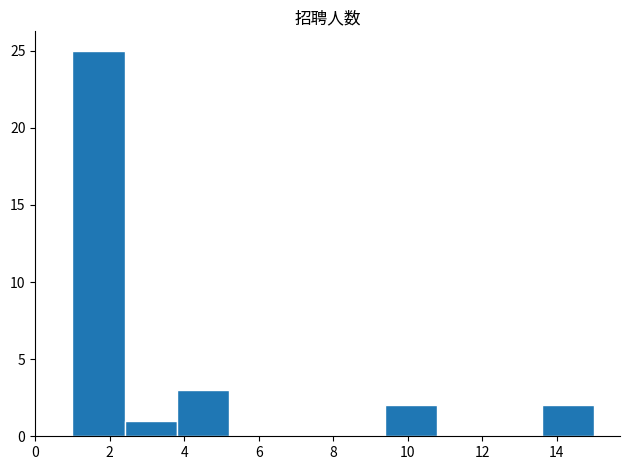

Reading left to right, list every bar in this chart as the range it spans on the x-axis followed by its height. The values are not printed on the chart, so give them approximately, as read against the axis.

1.0 to 2.4: 25
2.4 to 3.8: 1
3.8 to 5.2: 3
5.2 to 6.6: 0
6.6 to 8.0: 0
8.0 to 9.4: 0
9.4 to 10.8: 2
10.8 to 12.2: 0
12.2 to 13.6: 0
13.6 to 15.0: 2